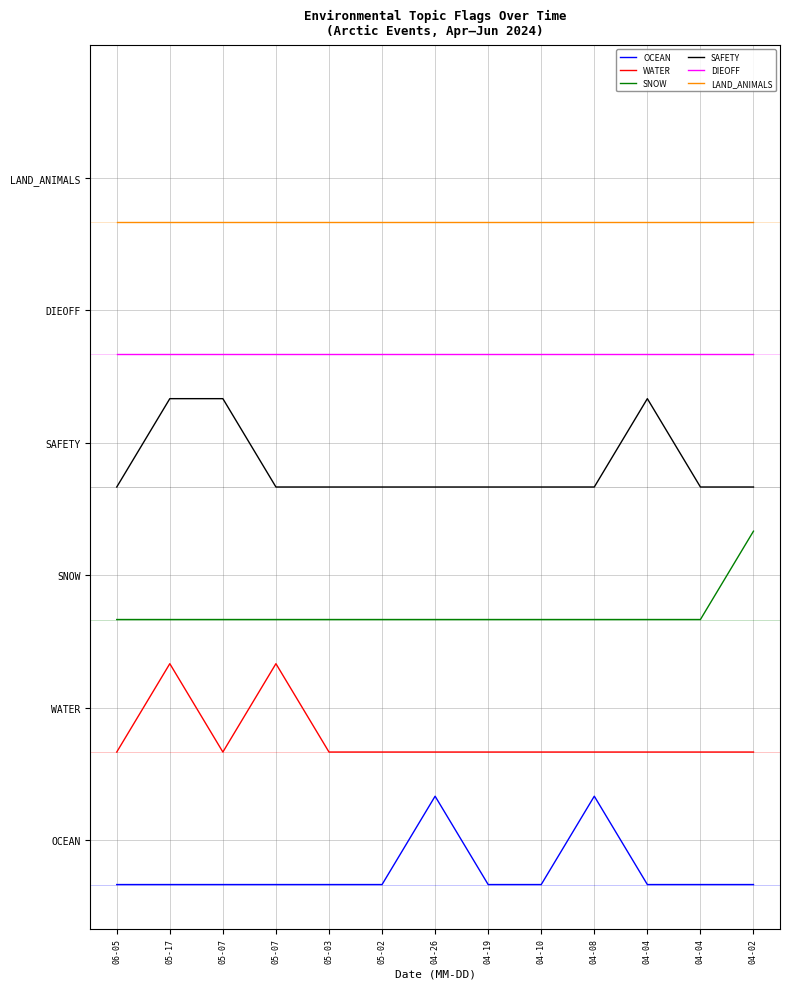

Which series has the largest range (max minus min)?

OCEAN